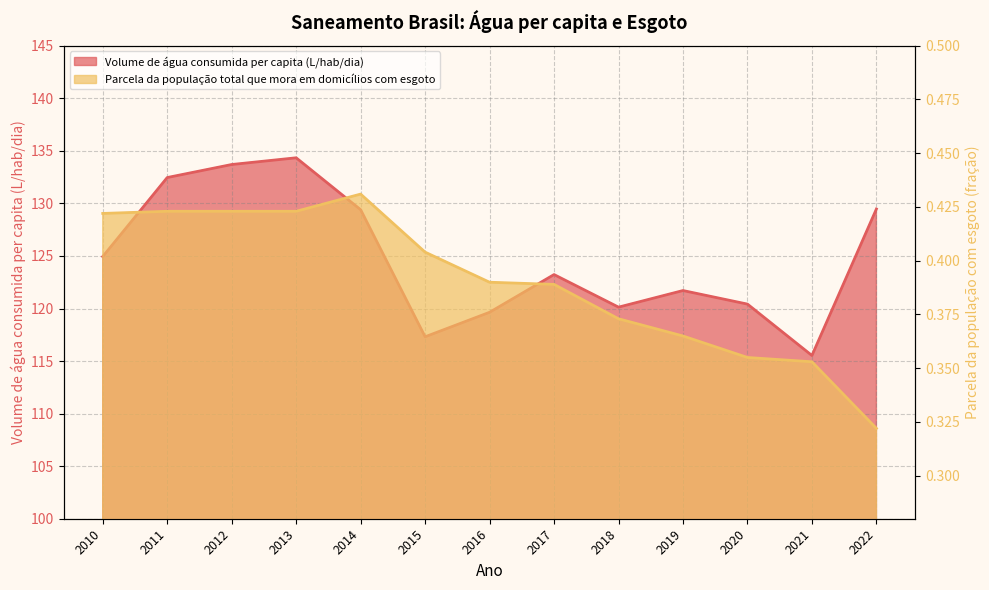

What is the average value of the Volume de água consumida per capita (L/hab/dia) series?

124.8